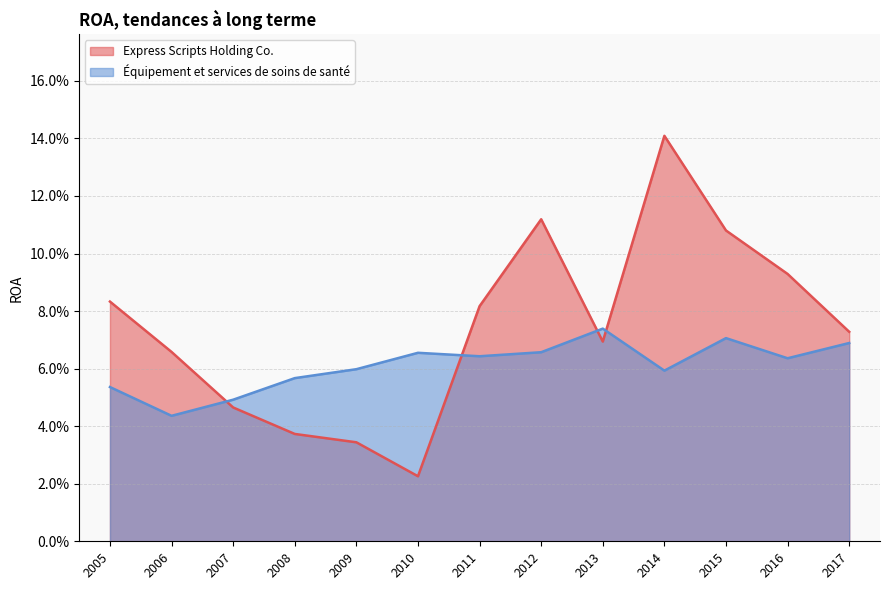

What is the difference between the maximum and minimum values in the Express Scripts Holding Co. series?

0.1